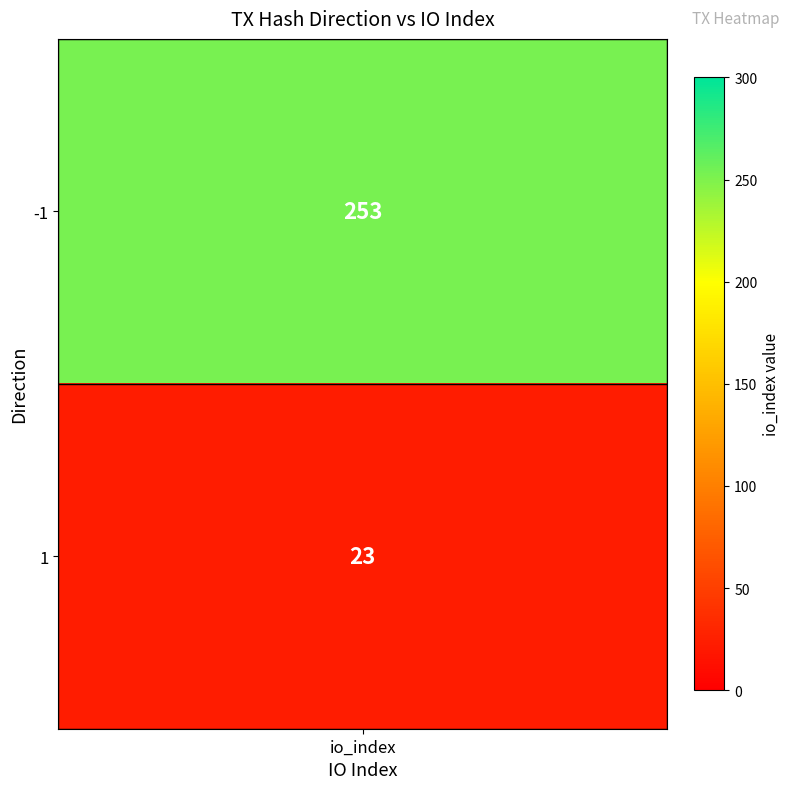

Read the value at 1.

23